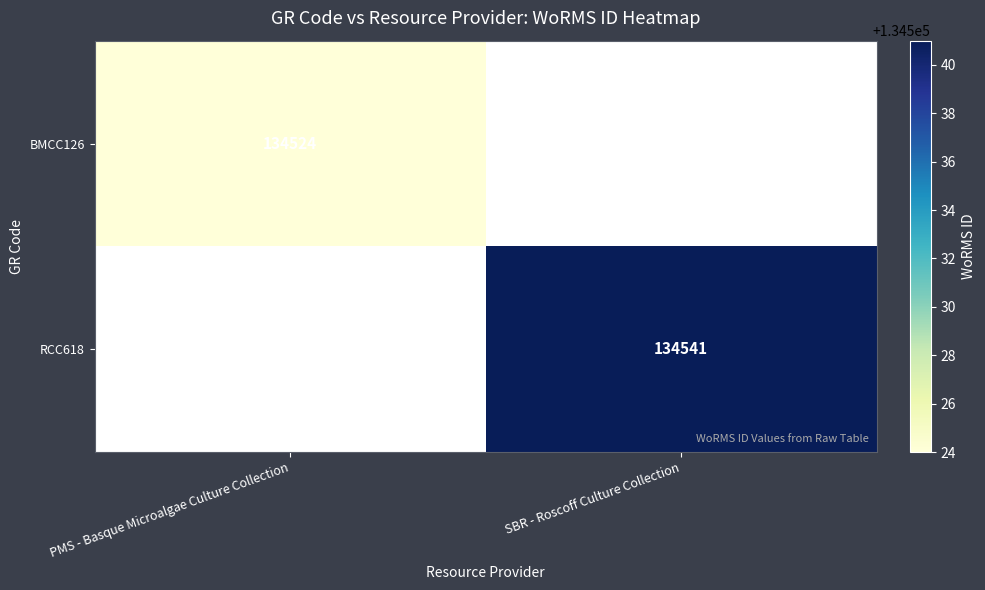

The BMCC126 series shows 203991 at PMS - Basque Microalgae Culture Collection. True or false?

False